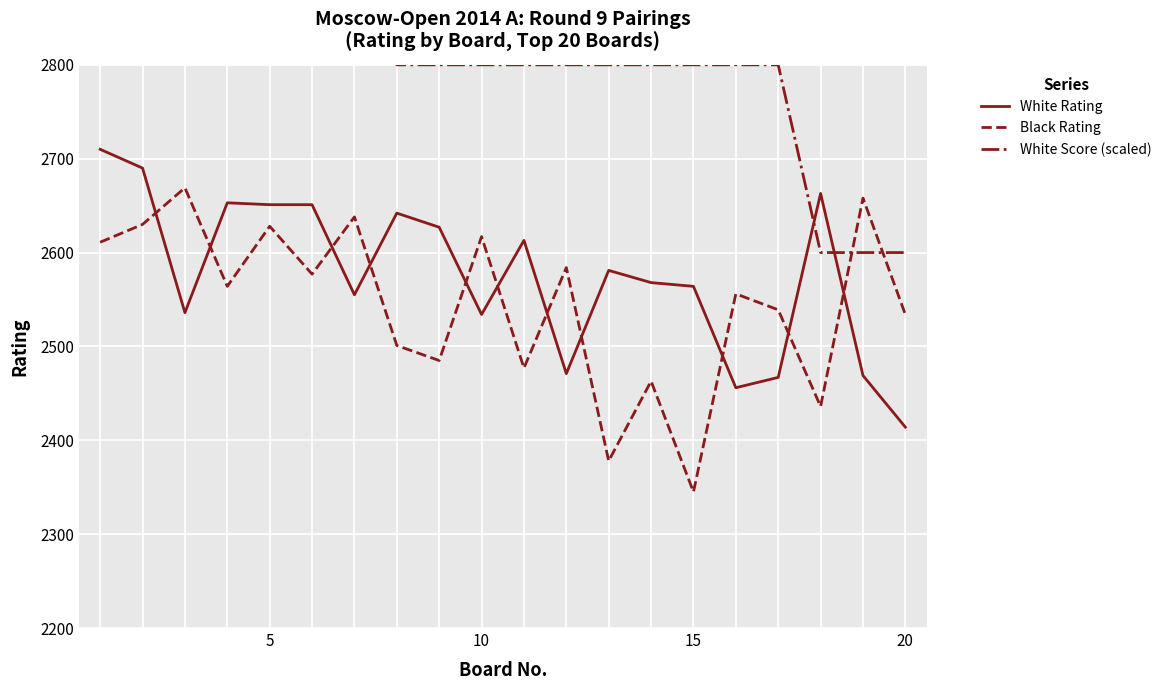

How many categories are shown in the chart?

20